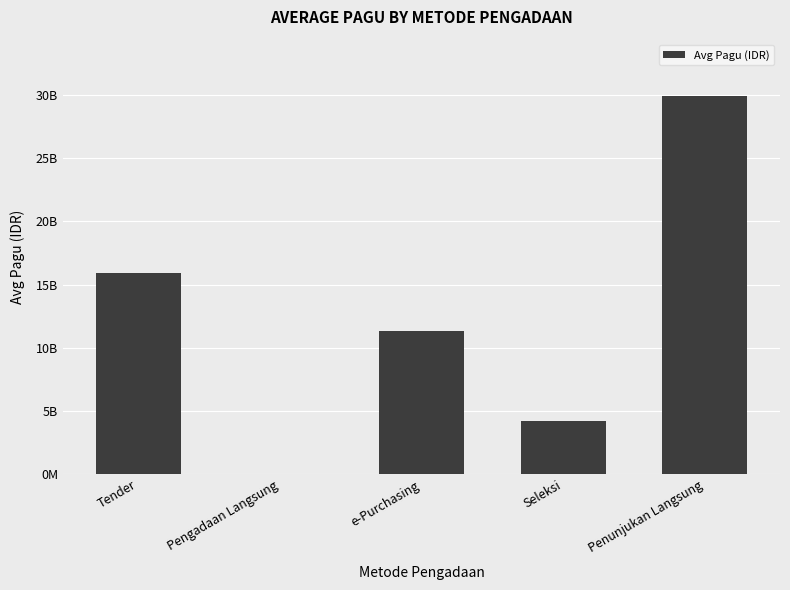

At which label is the value closest to 14961406800?

Tender